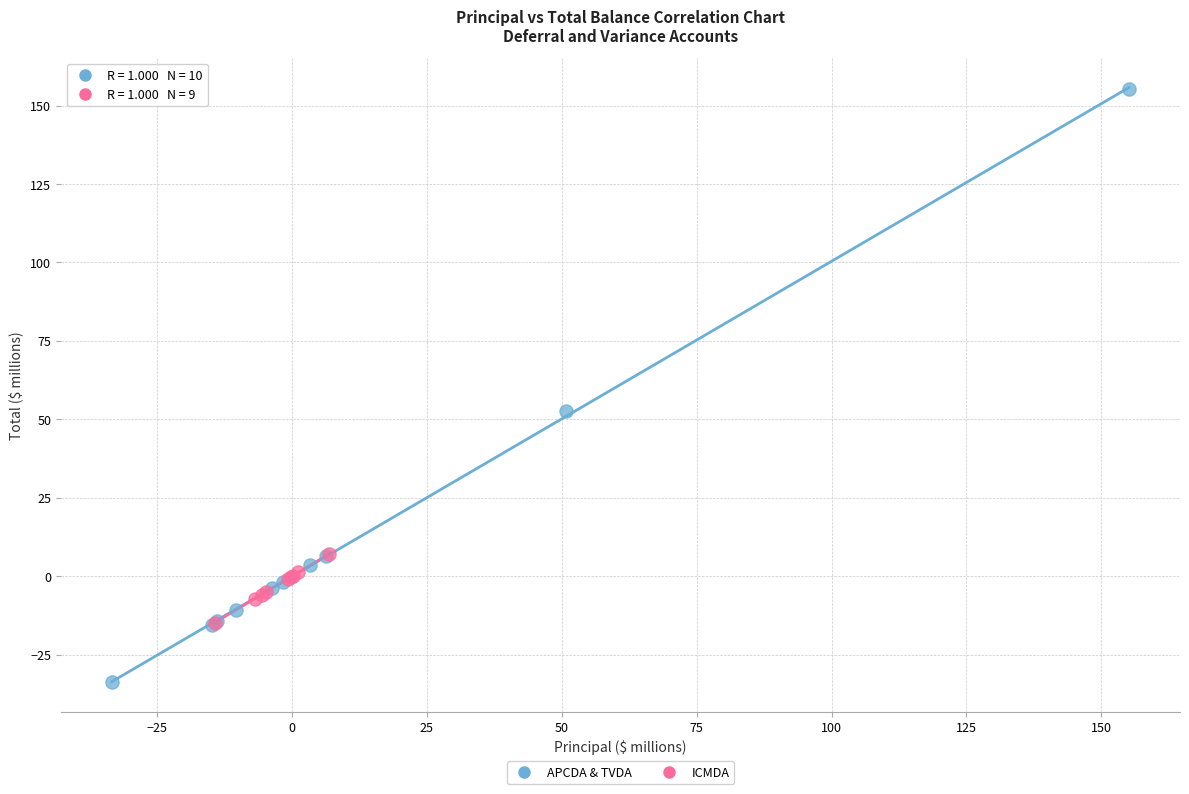

Which series has the widest spread of Y values?

APCDA & TVDA